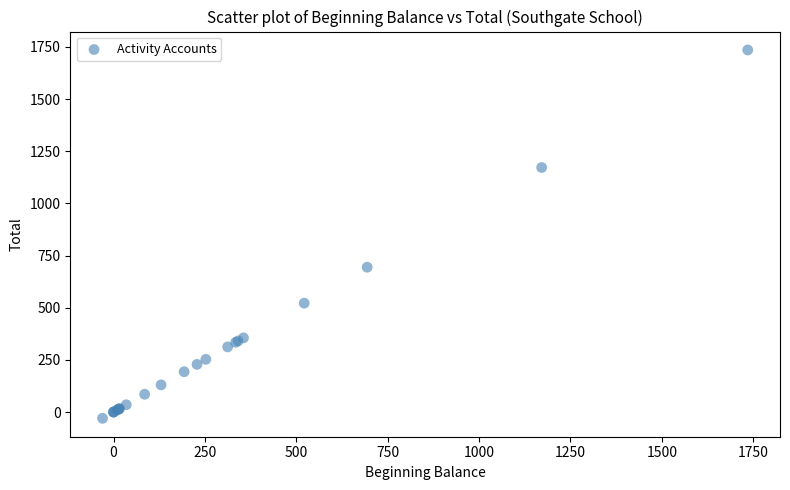

What Y value in the scatter plot is closest to 852?

693.9